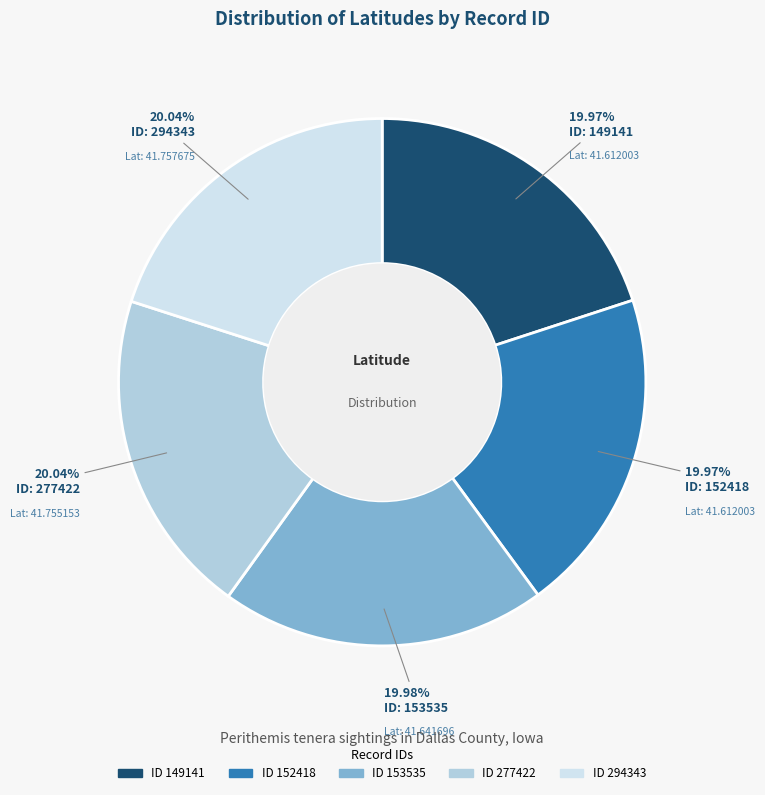

Is there a majority slice in this chart?

No